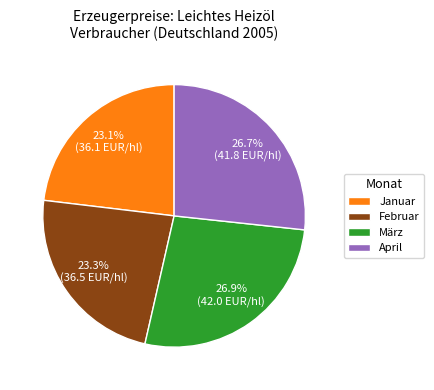

What is the total percentage of April and Januar?

49.8%